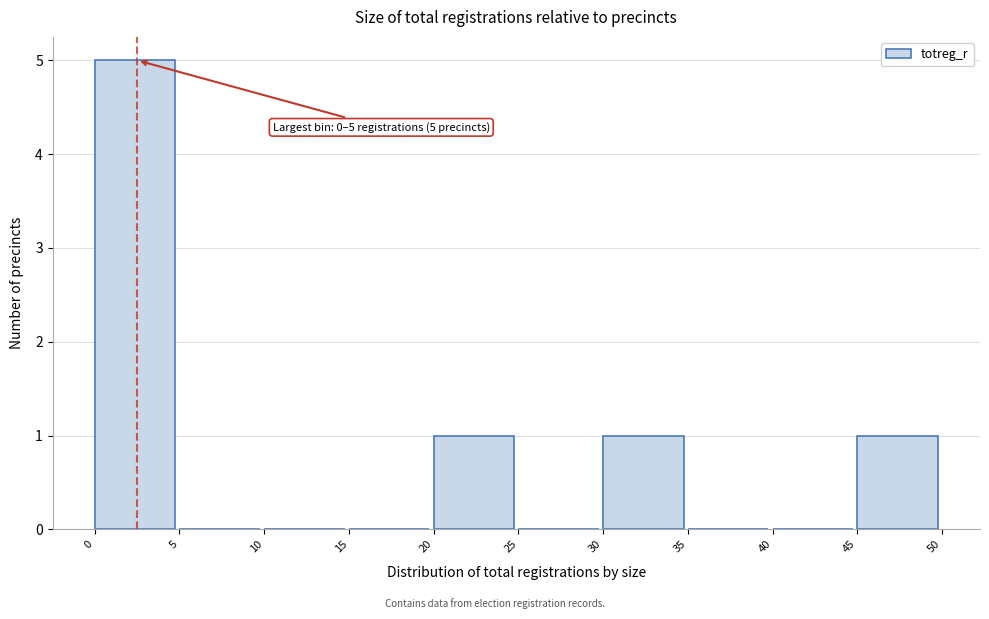

Over which range of the x-axis is the bar tallest?

0 to 5